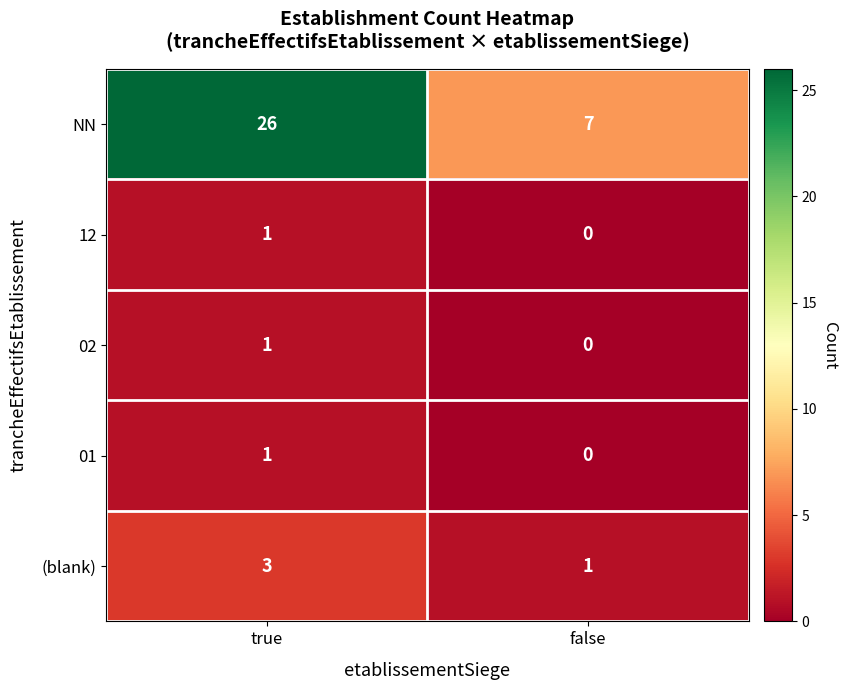

What is the spread (max minus min) of values at false?

7